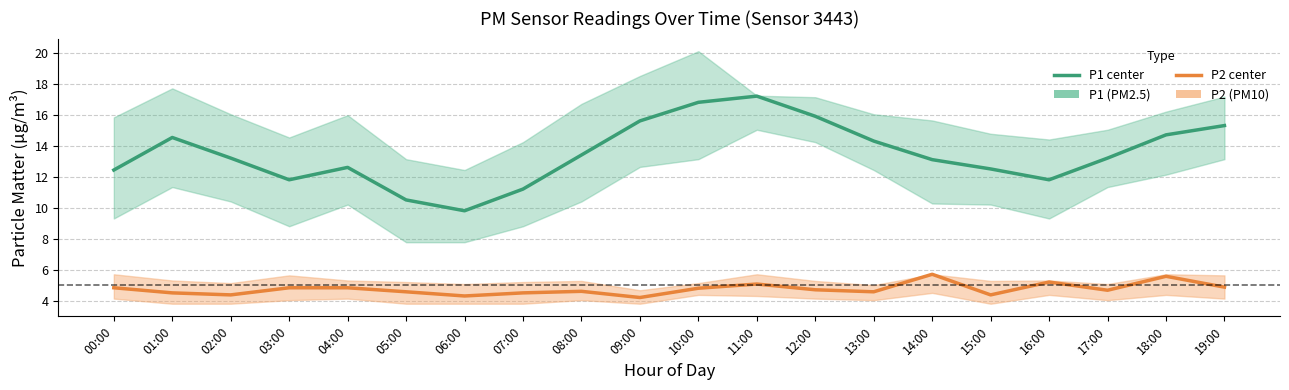

True or false: P1 (PM2.5) and P2 (PM10) intersect in this chart.

False